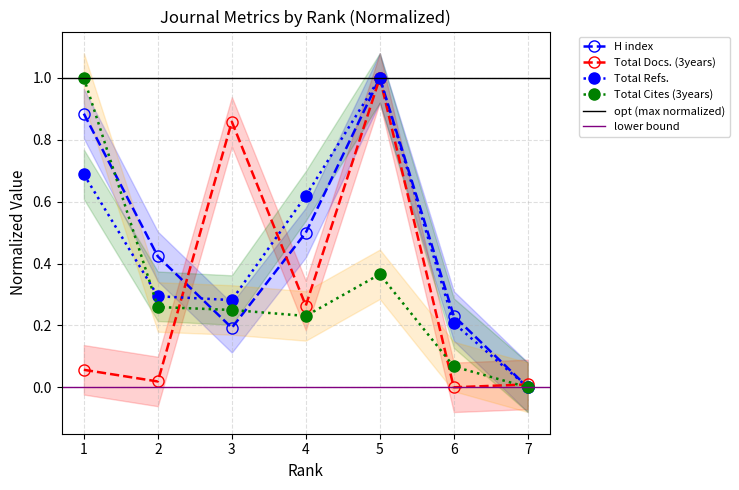

What is the average value of the Total Cites (3years) series?

0.3